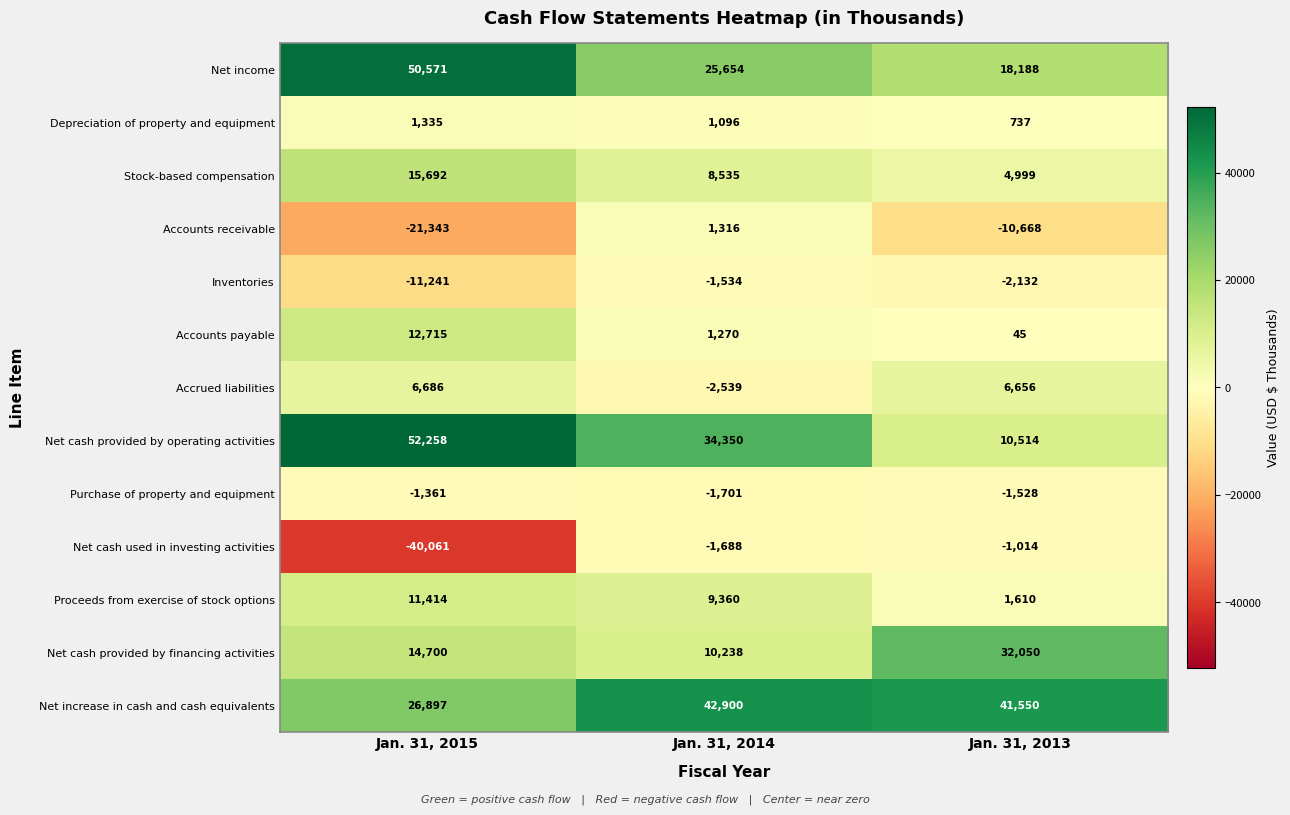

Is it true that Inventories equals -4304 at Jan. 31, 2015?

False